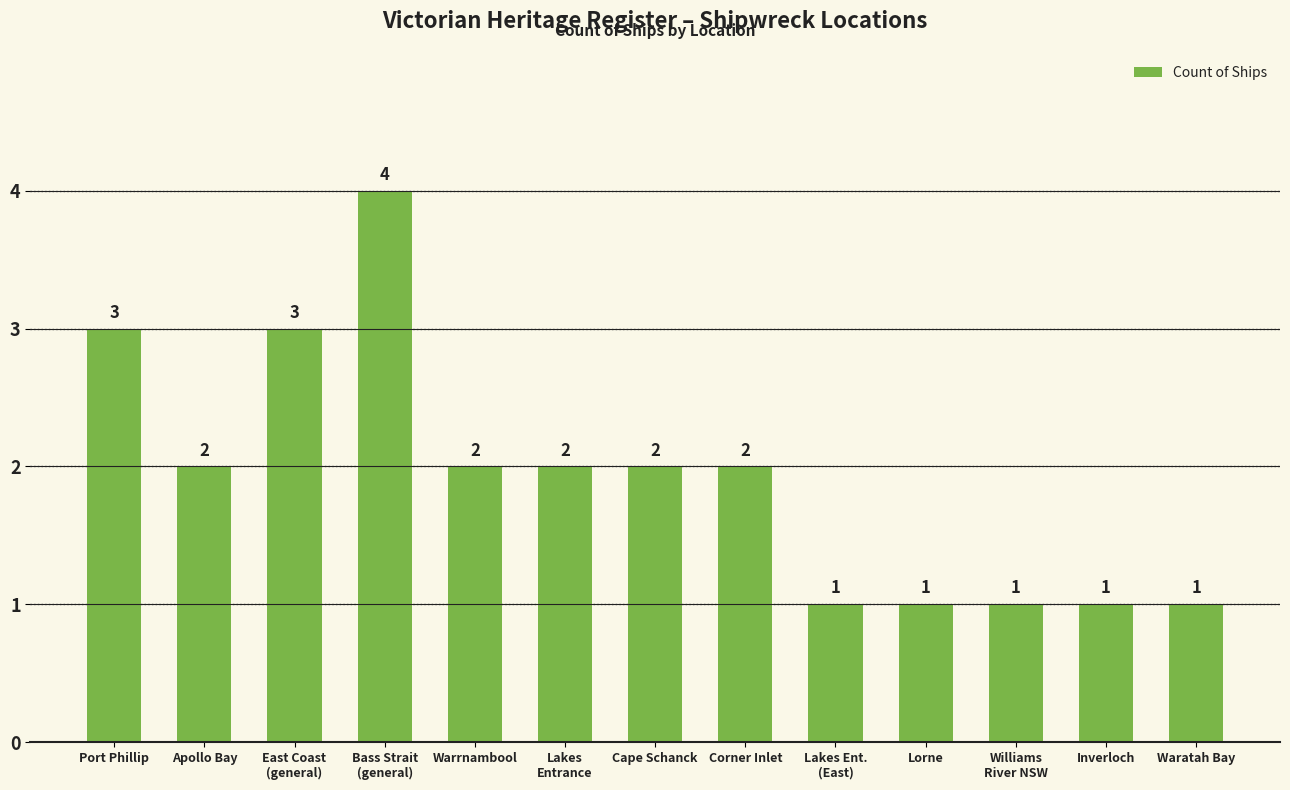

Reading left to right, list all the values displayed in this chart.

3	2	3	4	2	2	2	2	1	1	1	1	1